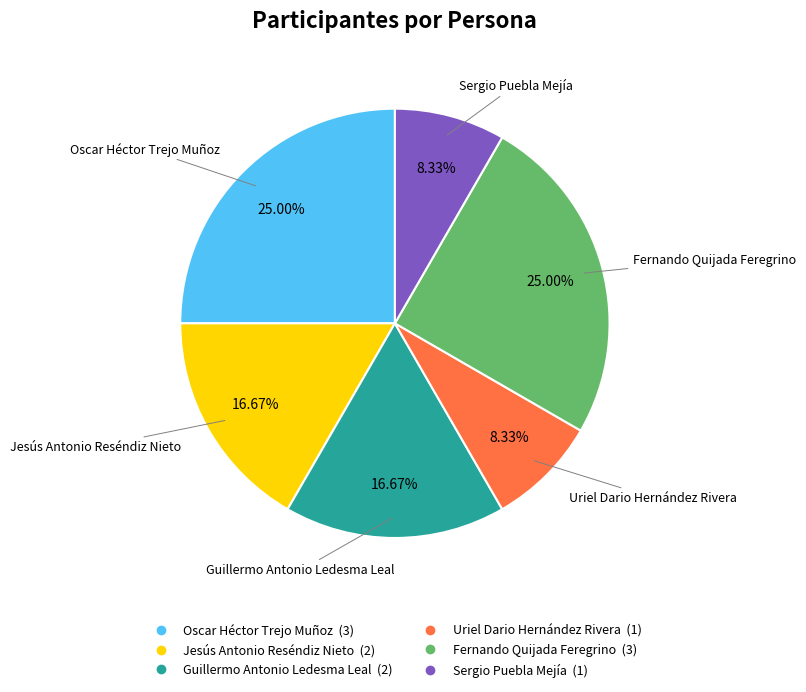

Is Sergio Puebla Mejía the majority of the pie?

No